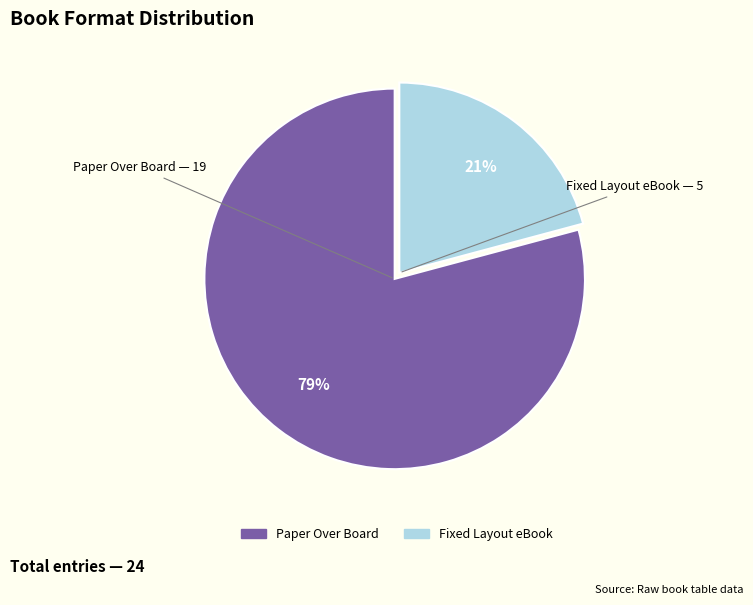

What is the ratio of the value at Fixed Layout eBook to the value at Paper Over Board?

0.3